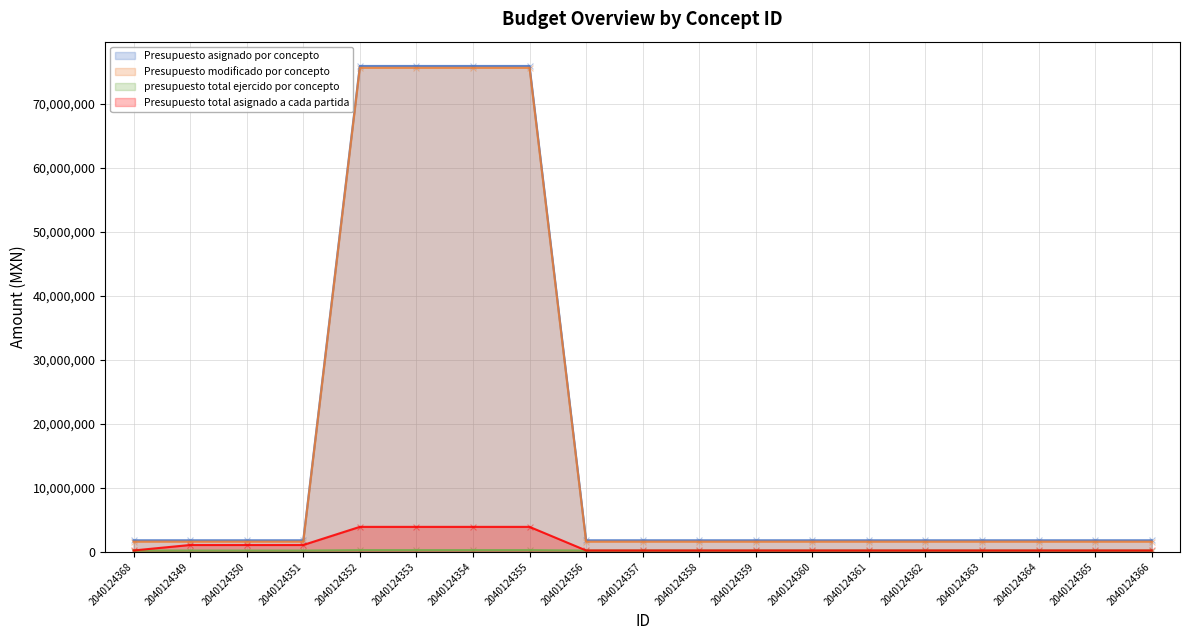

At how many categories does at least one series exceed 29612798?

4